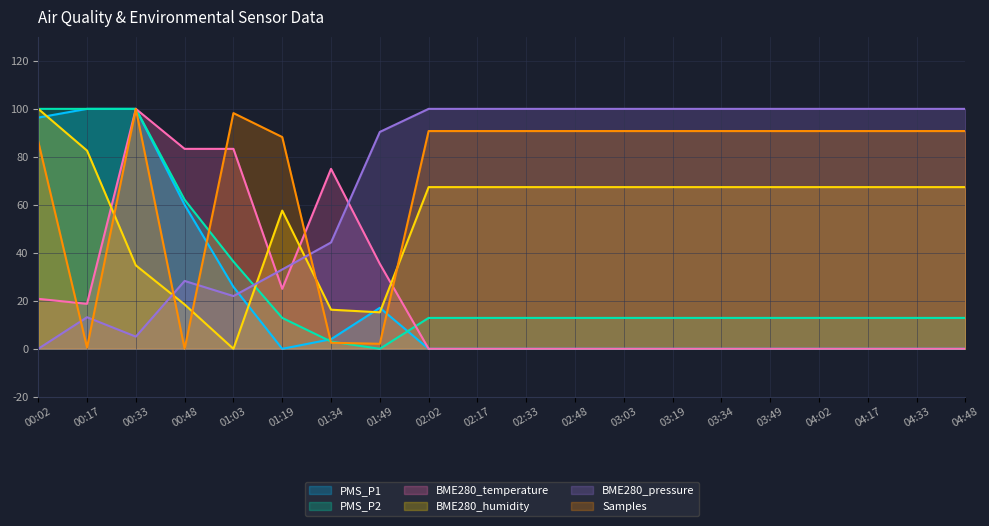

The PMS_P1 series shows 0.0 at 02:48. True or false?

True